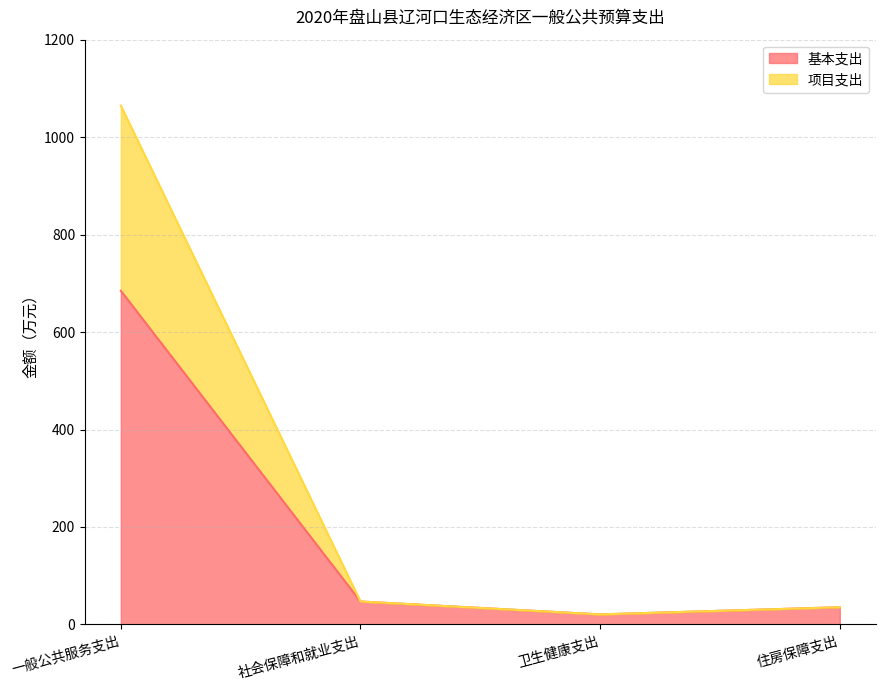

How many series are shown in this chart?

2